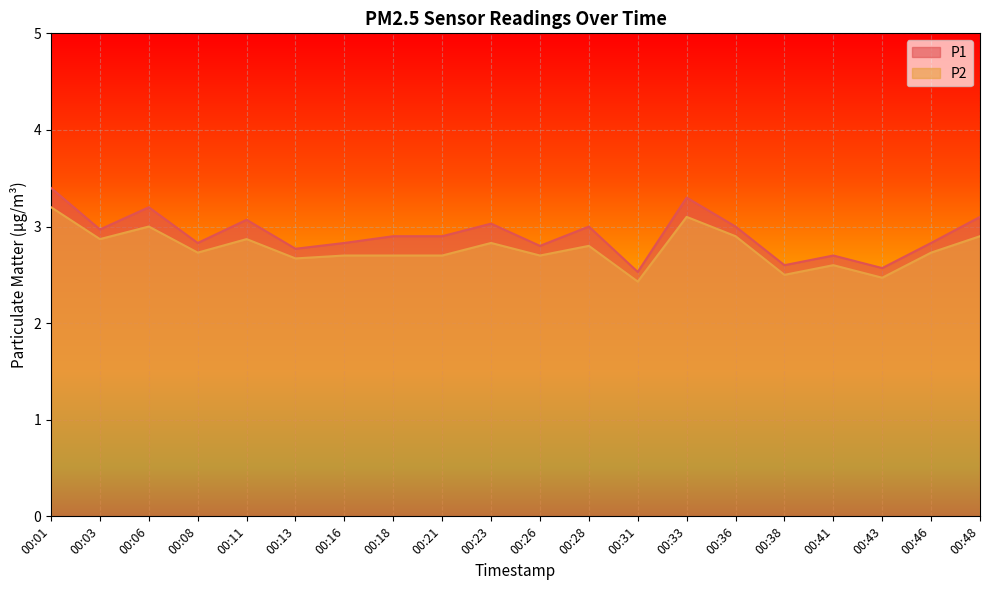

Where is P2 nearest to the value 2?

00:31